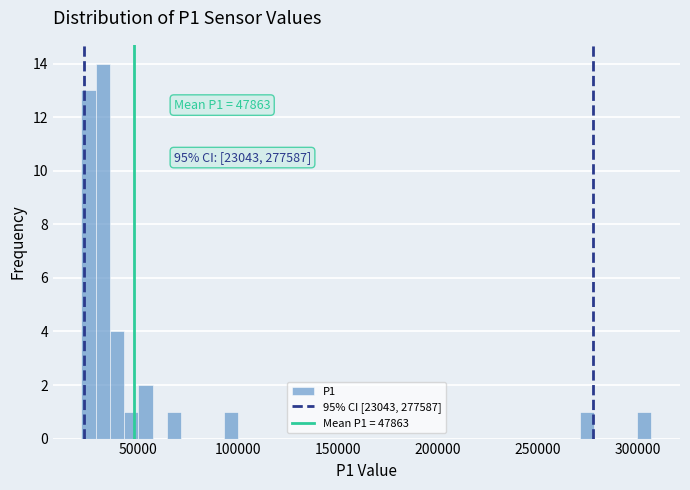

Read against the x-axis, roughly where is the centre of the tallest bar?

30000